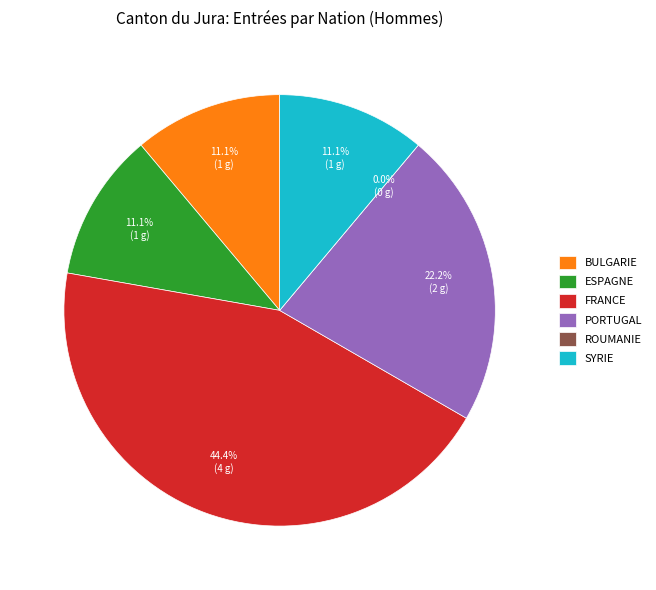

To the nearest percent, what is the combined percentage of Bulgarie and Syrie?

22%